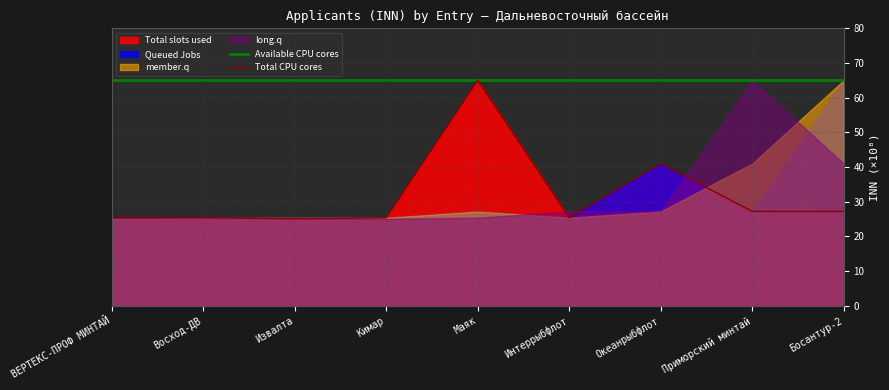

What is the sum of the Available CPU cores values at Извалта and Океанрыбфлот?

130.0